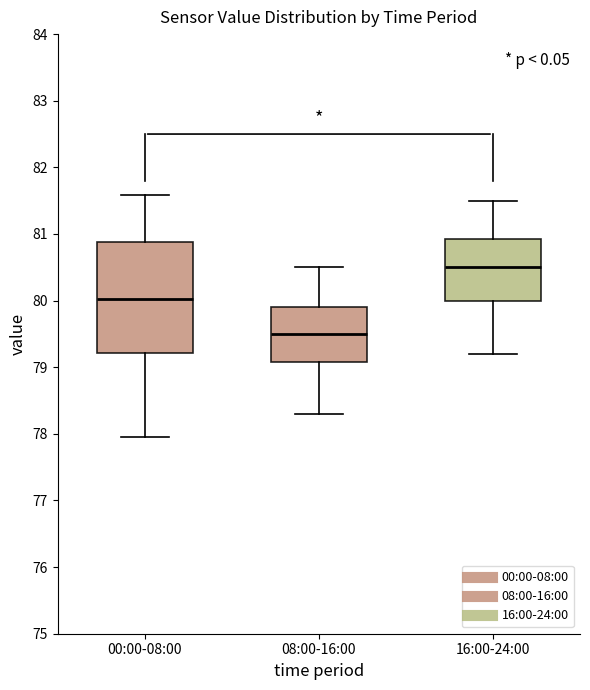

Reading left to right, read every box against the y-axis: the position of its median line, the range the box covers, and the ends of its whiskers. The values are not printed on the chart, so give them approximately, as read against the axis.

00:00-08:00: median 80.0, box 79.2 to 80.9, whiskers 78.0 to 81.6
08:00-16:00: median 79.5, box 79.1 to 79.9, whiskers 78.3 to 80.5
16:00-24:00: median 80.5, box 80.0 to 80.9, whiskers 79.2 to 81.5